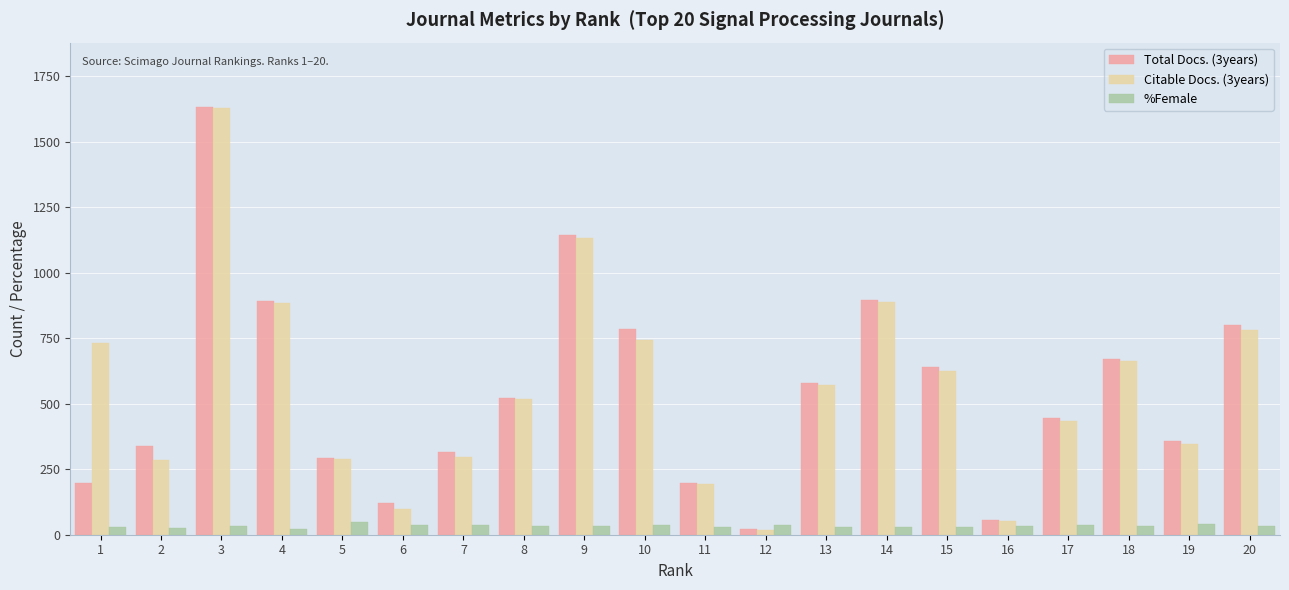

The value of Total Docs. (3years) at 11 is 198. True or false?

True